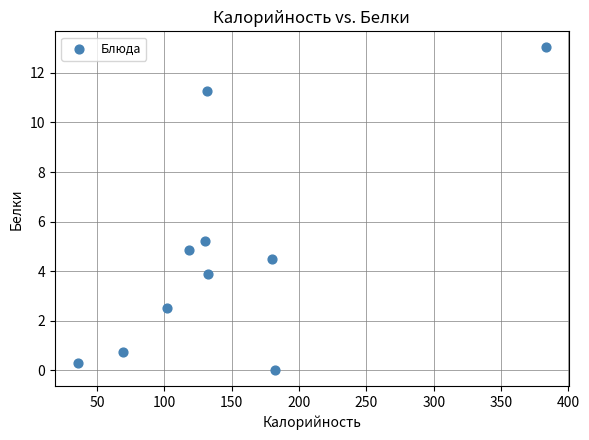

What is the range of Y values (max minus min)?

13.0